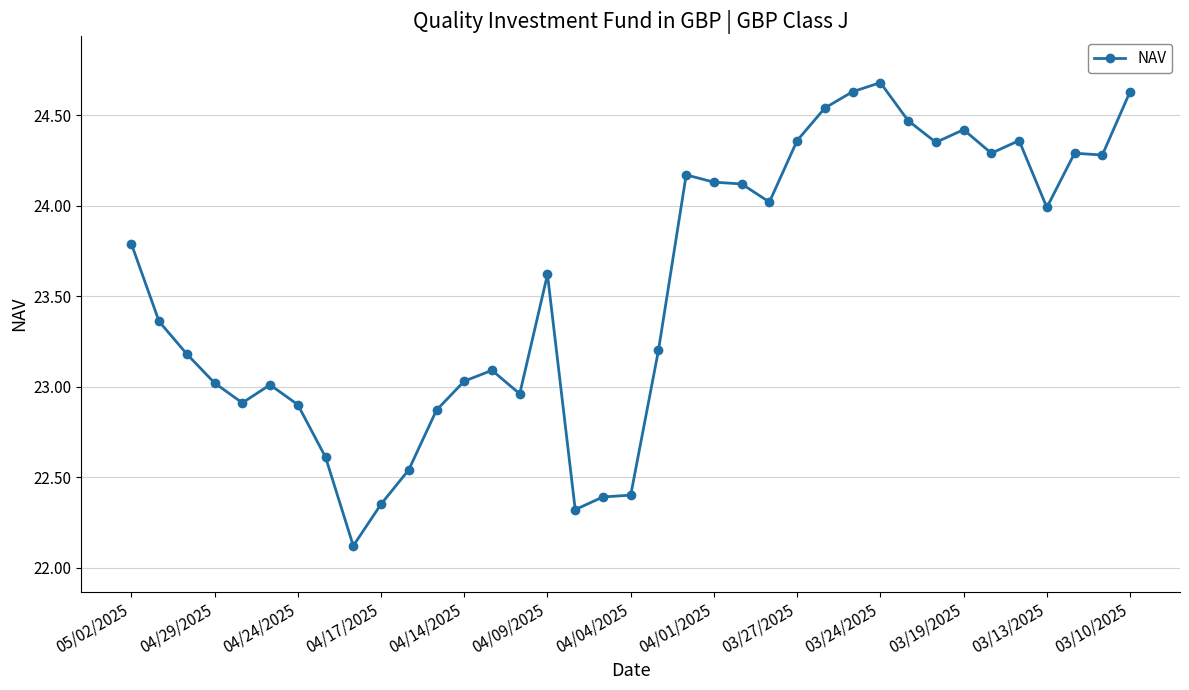

True or false: there are more than 2 points higher than both neighbors.

True